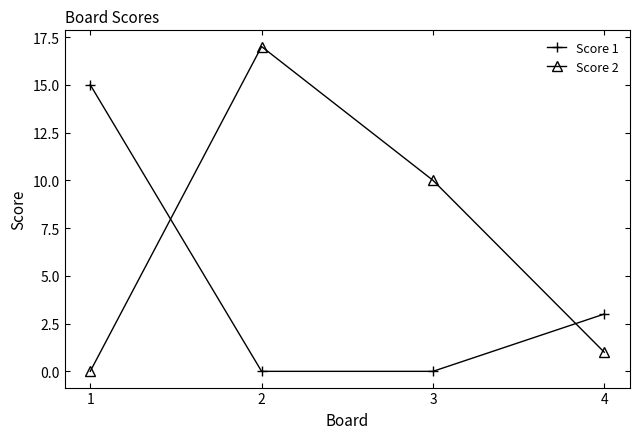

Which series has the largest range (max minus min)?

Score 2